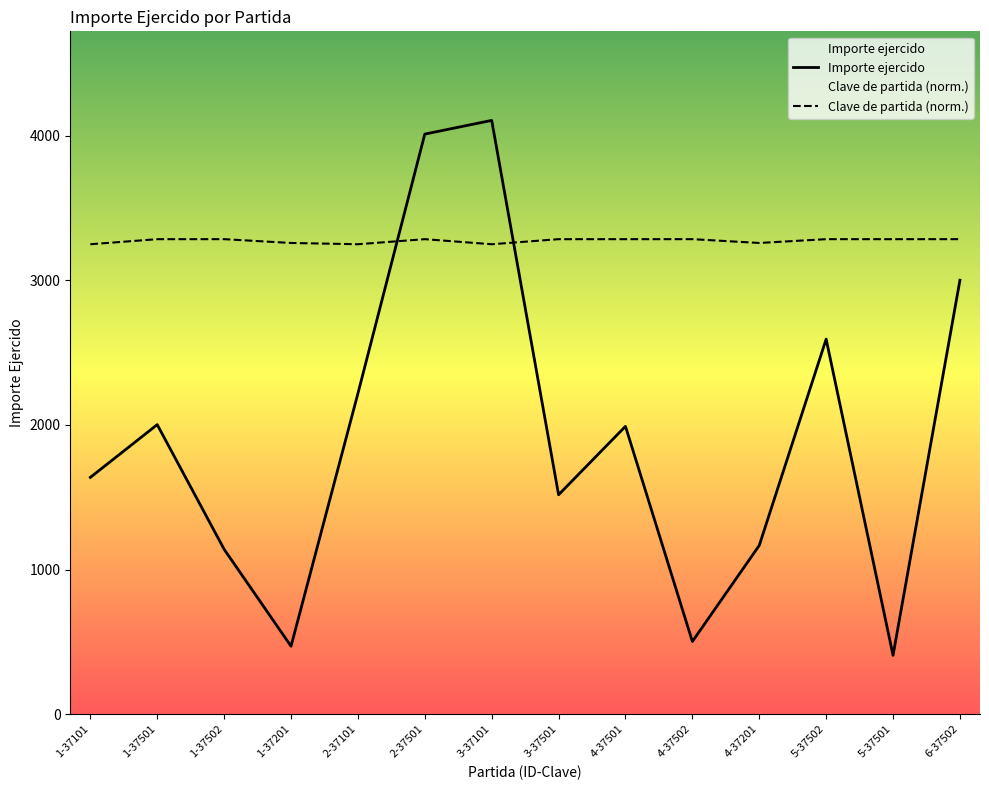

List the series in order of their overall mean, highest first.

Clave de partida (norm.), Importe ejercido